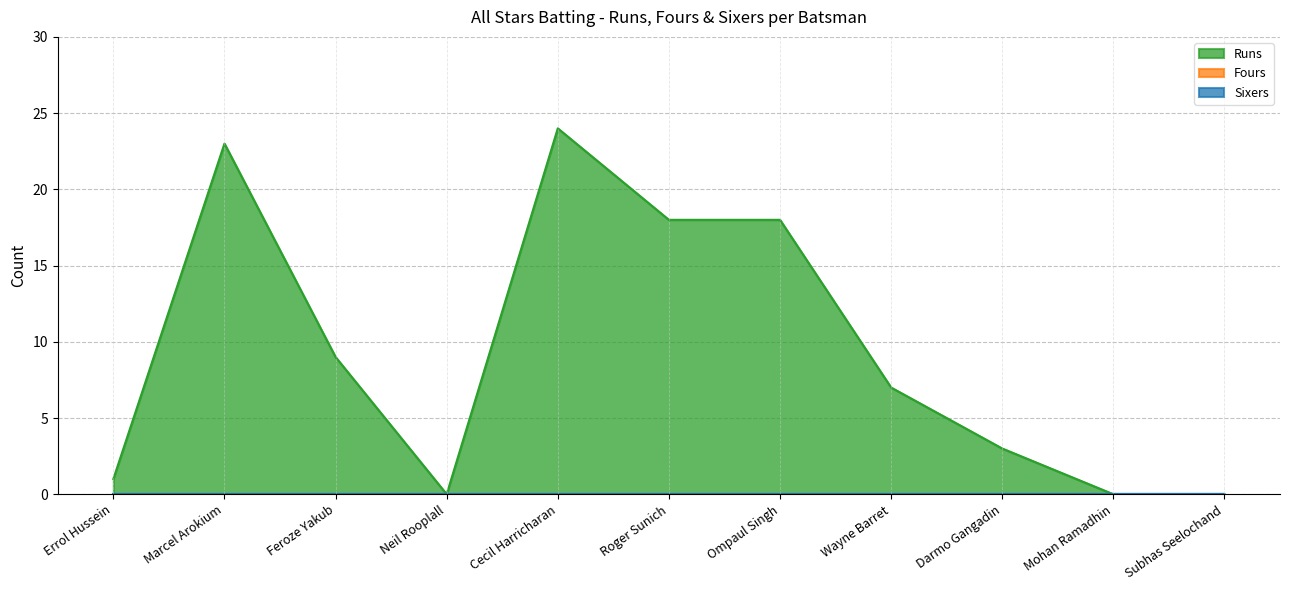

Reading right to left, list all the values displayed in this chart.

Runs: 0	0	3	7	18	18	24	0	9	23	1
Fours: 0	0	0	0	0	0	0	0	0	0	0
Sixers: 0	0	0	0	0	0	0	0	0	0	0